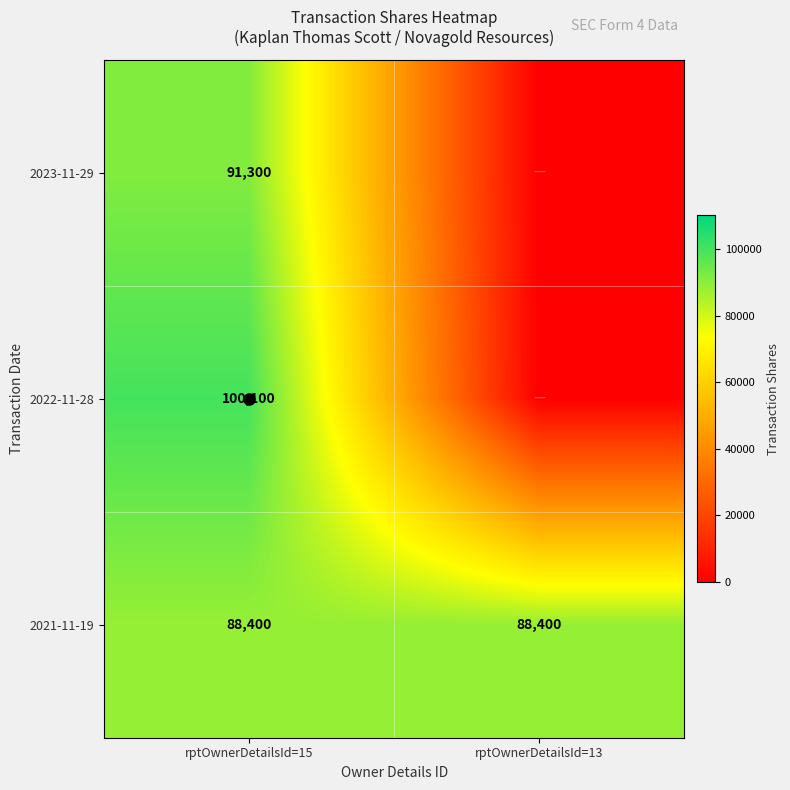

Which label corresponds to the largest value in the chart?

rptOwnerDetailsId=15